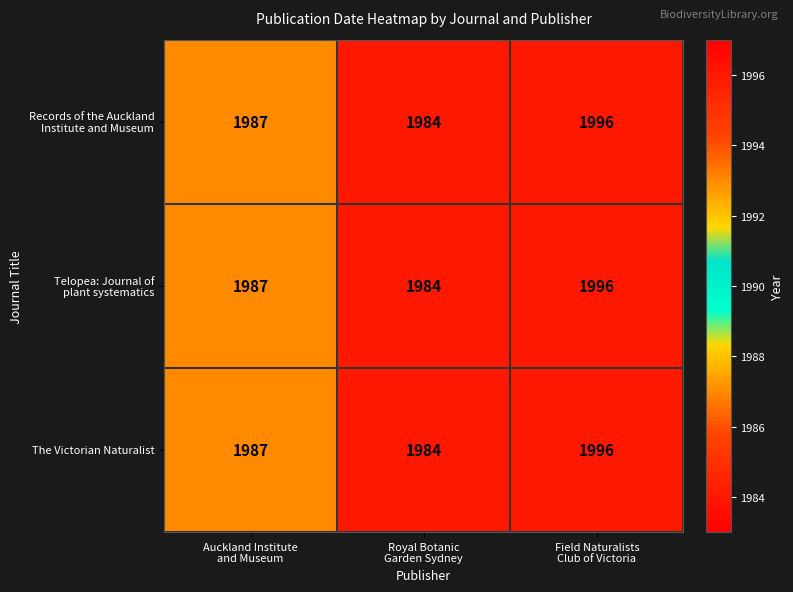

How many The Victorian Naturalist values are between 1984 and 1996?

3